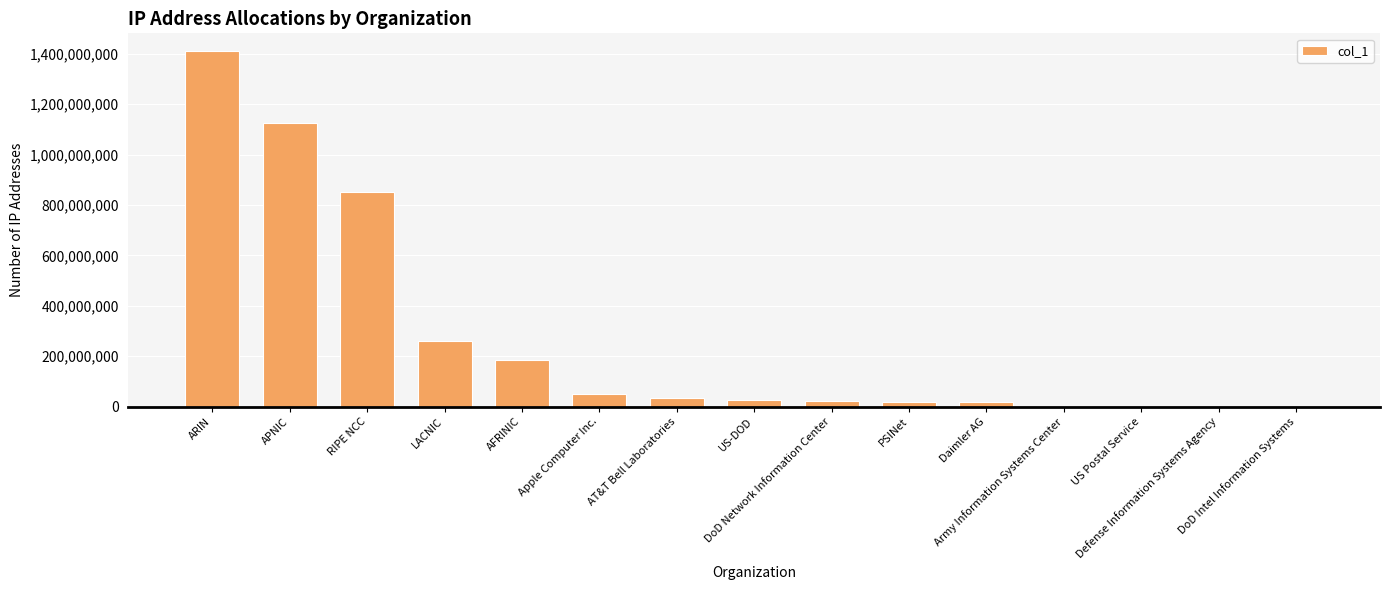

What is the sum of all values?

3999651163